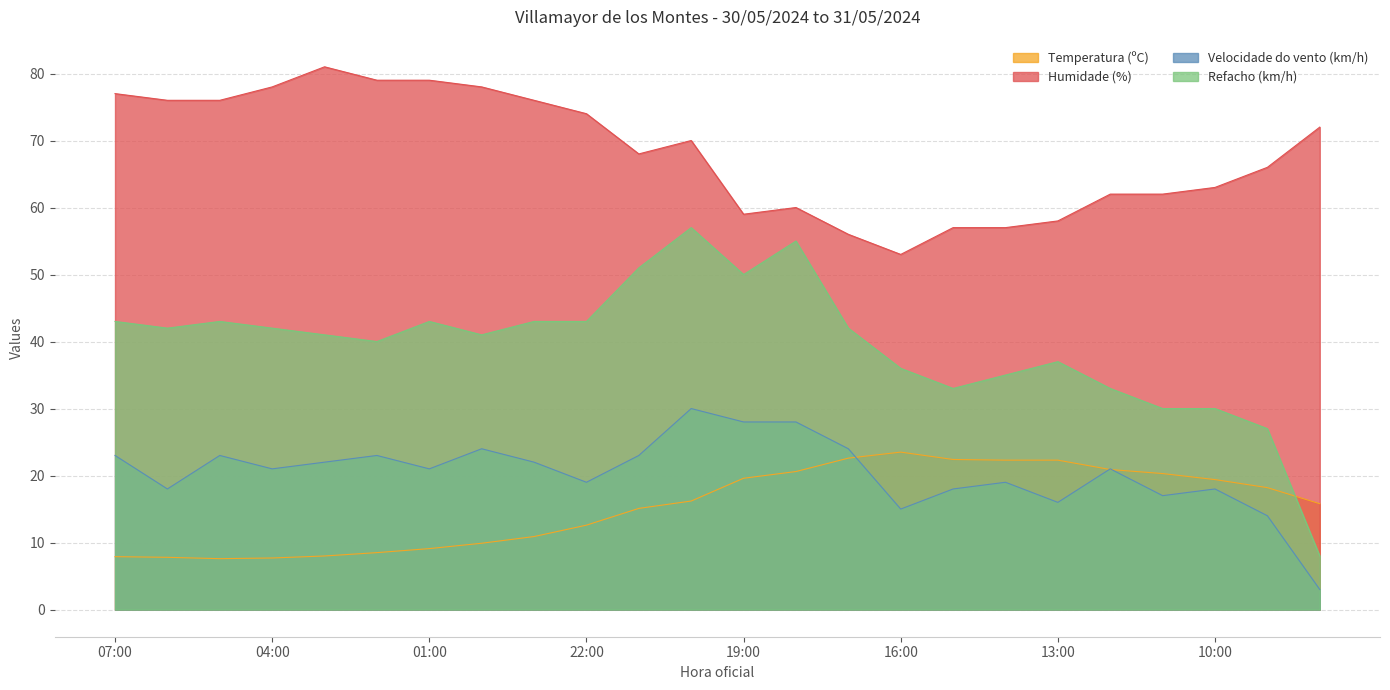

How many interior local valleys does the Humidade (%) series have?

3